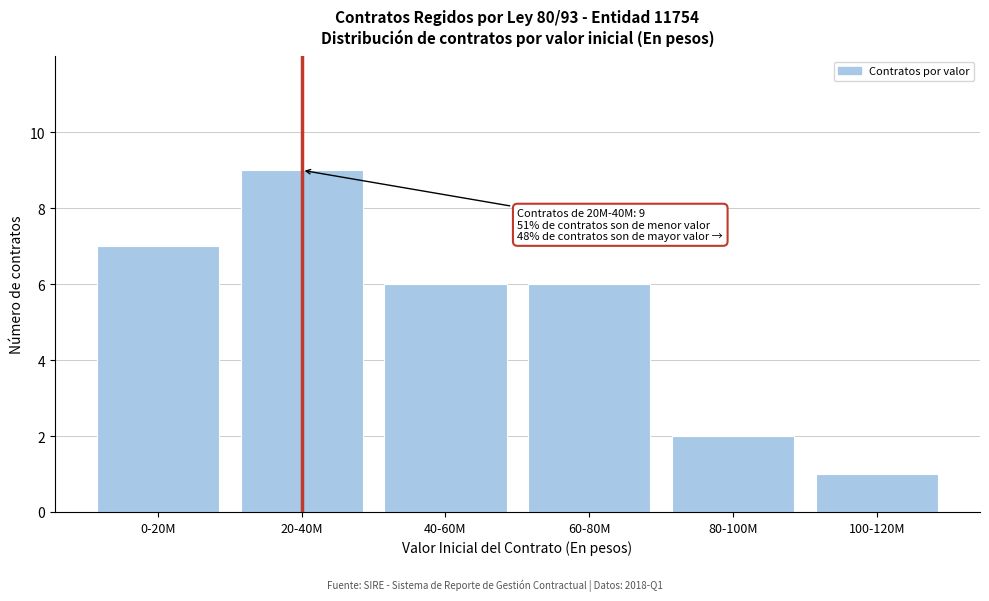

Reading left to right, transcribe all the data shown in this chart.

0-20M=7	20-40M=9	40-60M=6	60-80M=6	80-100M=2	100-120M=1